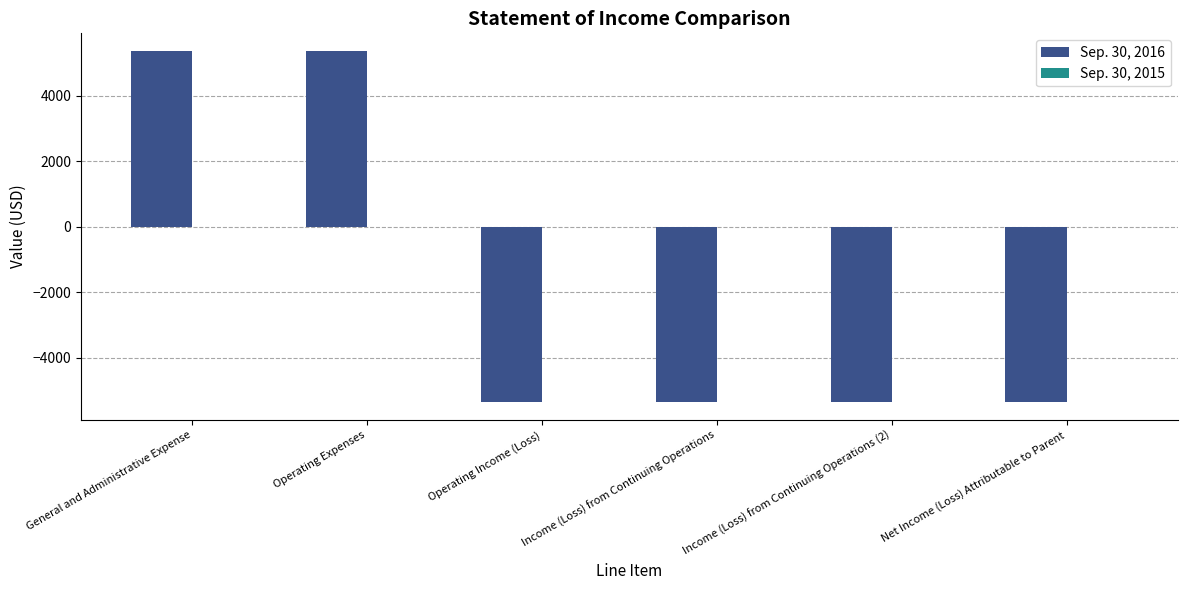

The value at General and Administrative Expense is 5368. True or false?

True